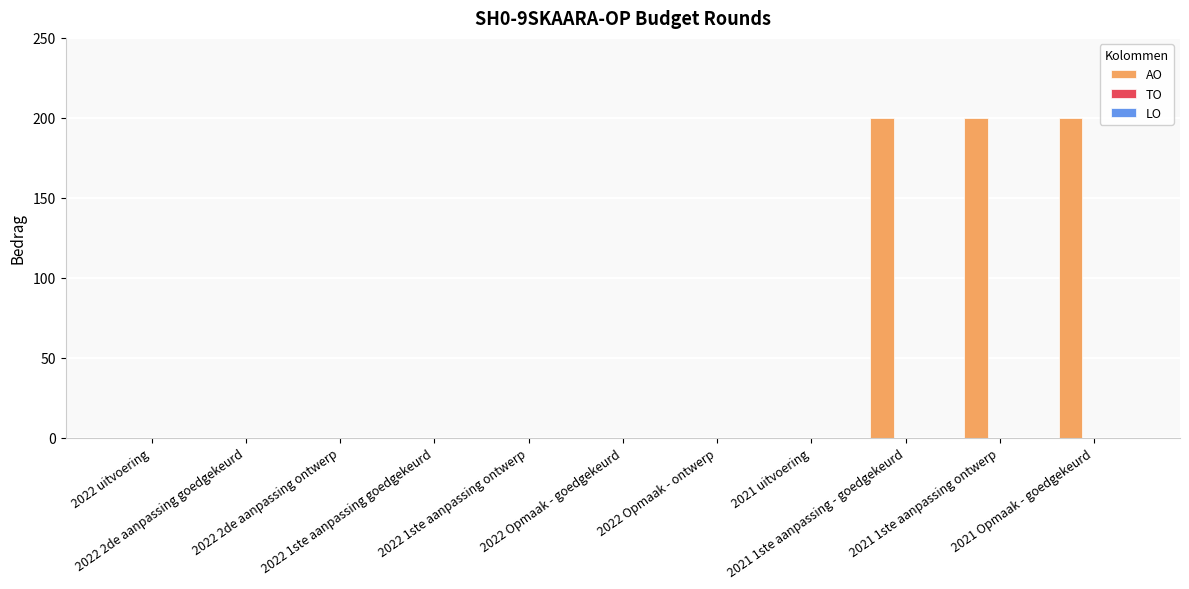

What is the maximum value shown in the chart?

200